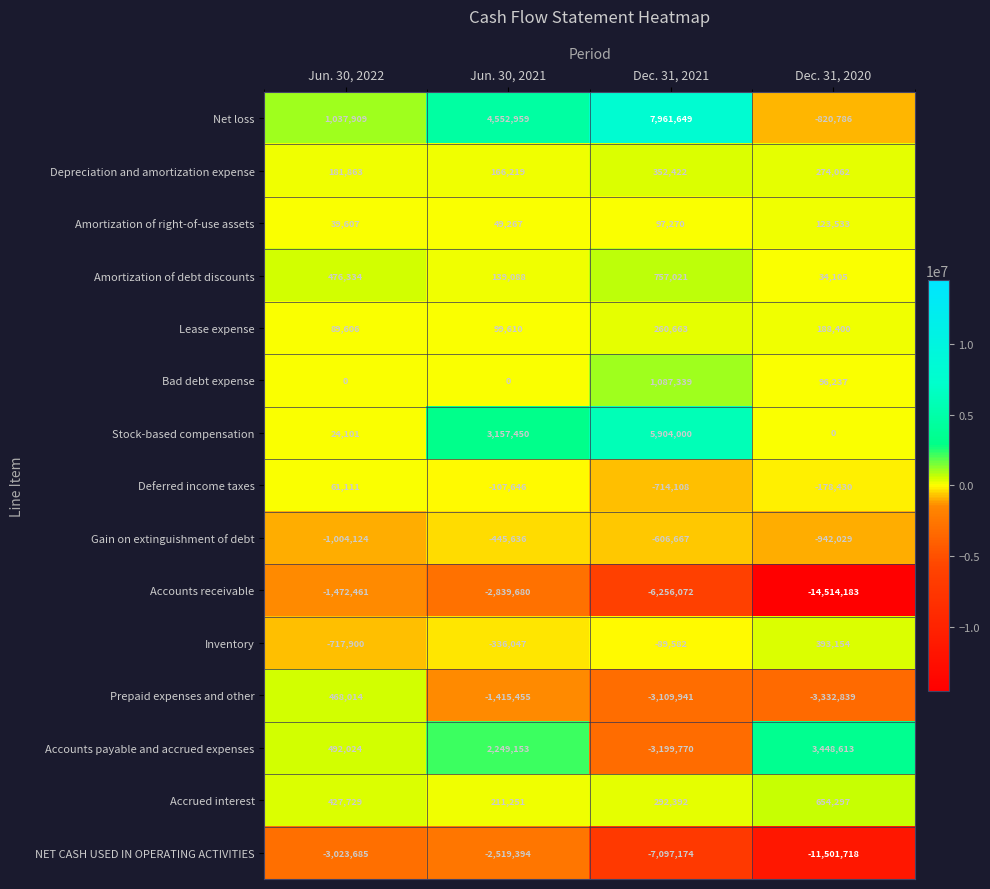

Is it true that Stock-based compensation equals -3656833 at Dec. 31, 2020?

False